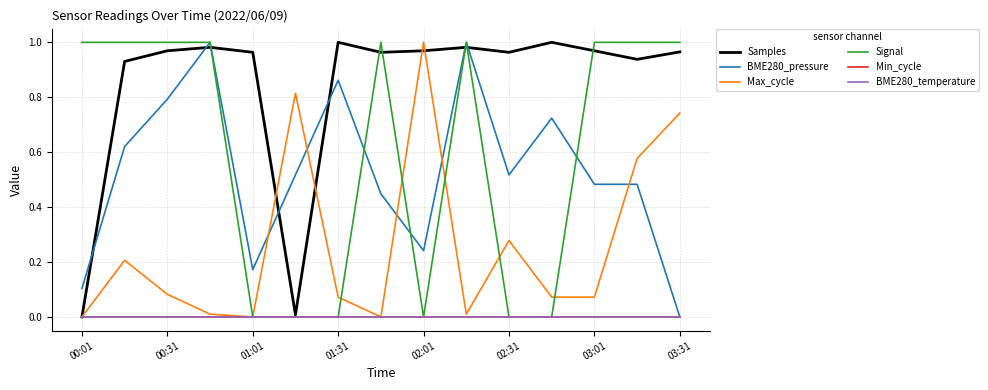

Does the chart display data point markers on the line(s)?

No